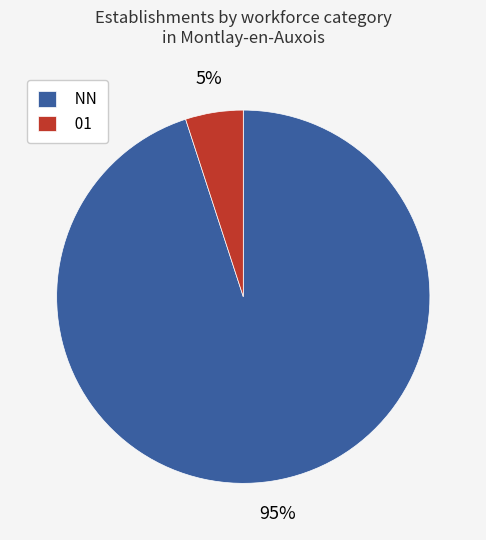

Which has a higher value, 01 or NN?

NN